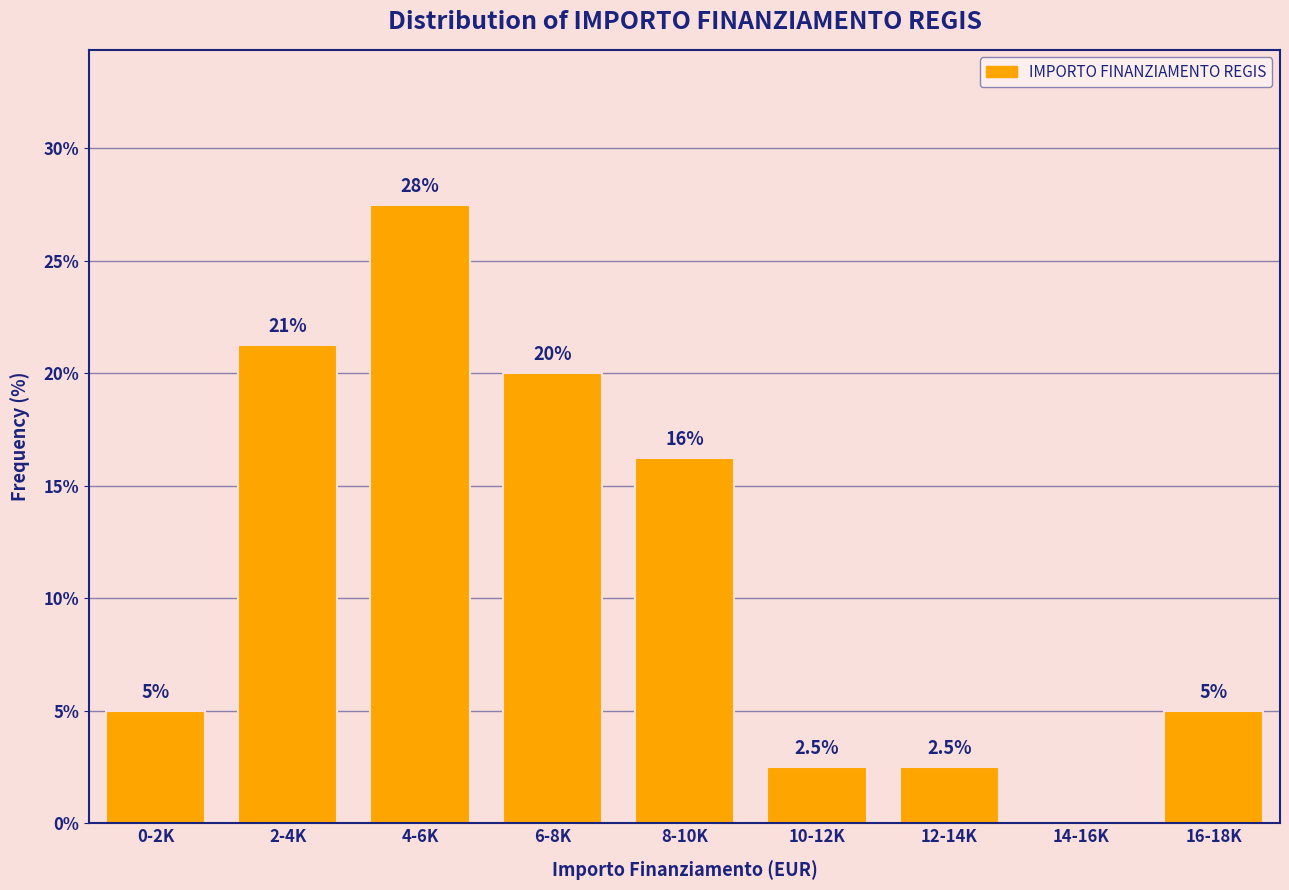

At which category does the chart reach its peak across all series?

4-6K